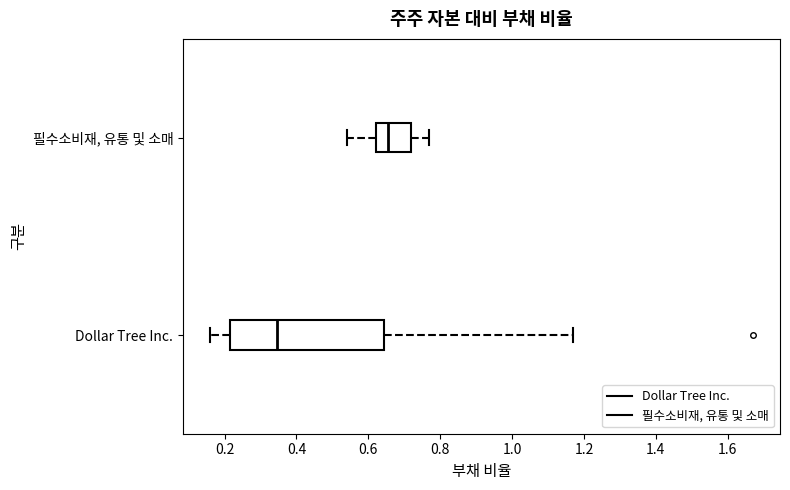

Which box has the furthest to the right median line?

필수소비재, 유통 및 소매